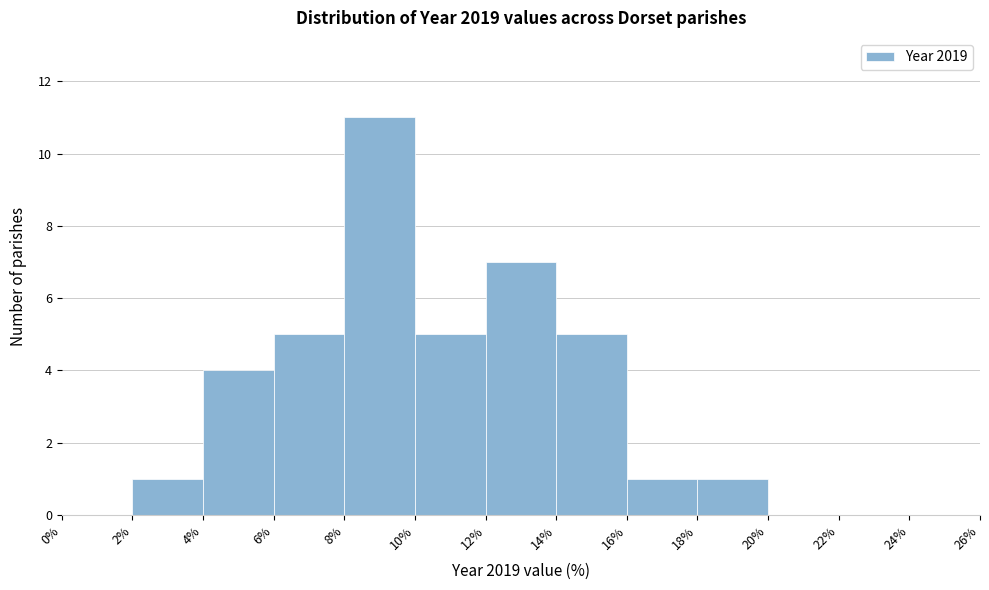

Reading left to right, transcribe this chart: for each bar, give the range it covers on the x-axis and its height. The values are not printed on the chart, so give them approximately, as read against the axis.

0% to 2%: 0
2% to 4%: 1
4% to 6%: 4
6% to 8%: 5
8% to 10%: 11
10% to 12%: 5
12% to 14%: 7
14% to 16%: 5
16% to 18%: 1
18% to 20%: 1
20% to 22%: 0
22% to 24%: 0
24% to 26%: 0